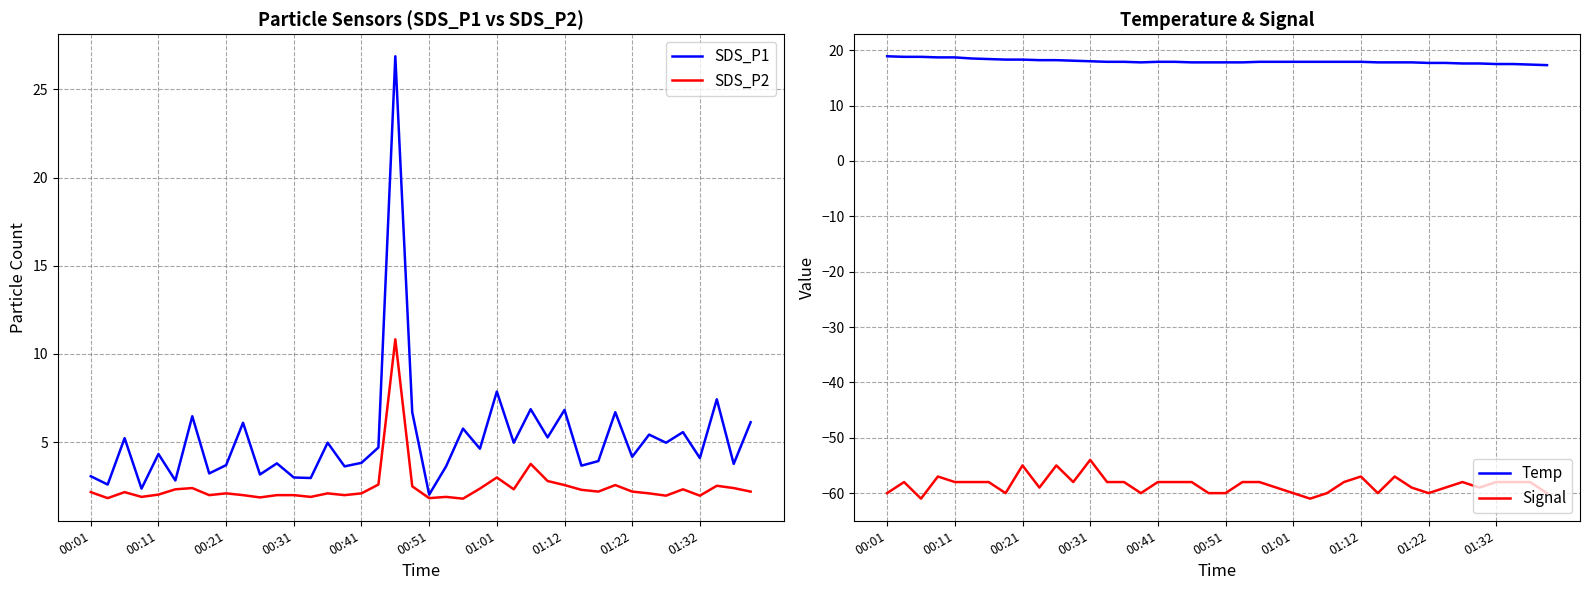

What is the maximum value shown in the chart?

26.9